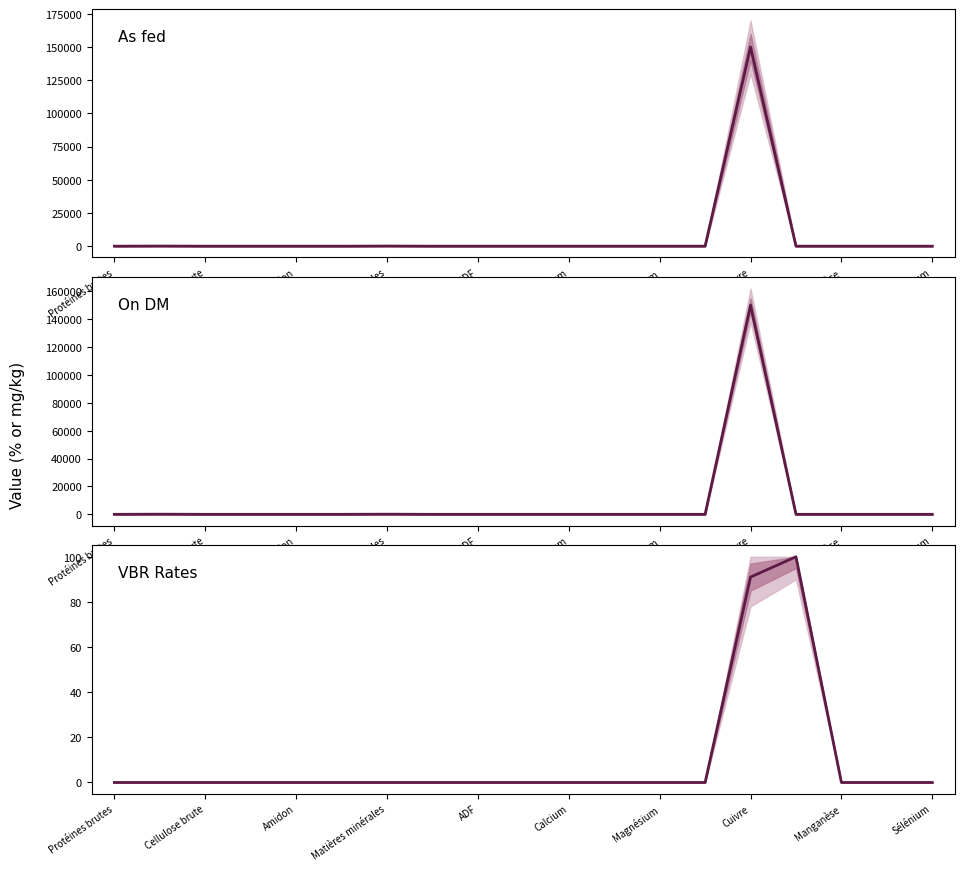

What is the greatest value displayed?

150150.0